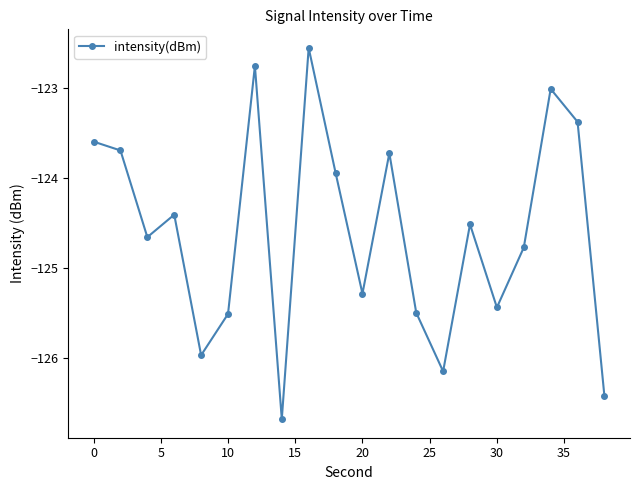

What is the average value?

-124.6